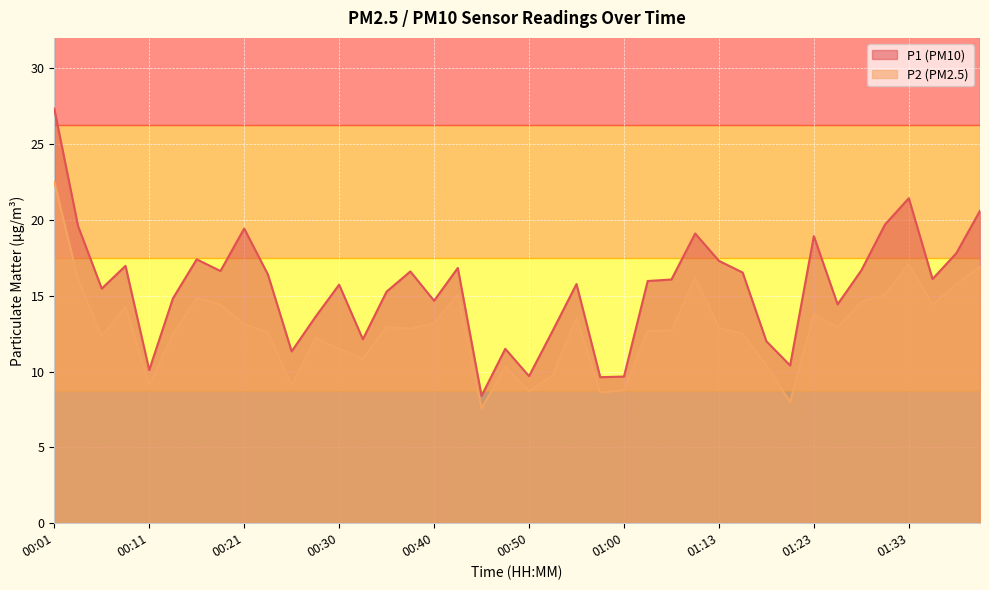

Reading left to right, extract all data points from this chart.

P1: 27.3	19.6	15.5	17.0	10.1	14.8	17.4	16.6	19.4	16.4	11.3	13.6	15.7	12.1	15.3	16.6	14.7	16.8	8.4	11.5	9.7	12.7	15.8	9.6	9.7	16.0	16.1	19.1	17.3	16.5	12.0	10.4	18.9	14.4	16.7	19.7	21.4	16.1	17.8	20.6
P2: 22.5	16.1	12.3	14.3	9.1	12.5	14.9	14.4	13.1	12.6	9.1	12.2	11.5	10.8	12.9	12.8	13.2	15.1	7.6	10.3	8.7	9.8	13.5	8.6	8.8	12.7	12.7	16.2	12.9	12.5	10.4	8.0	13.8	12.9	14.6	15.1	17.1	14.4	15.8	16.9